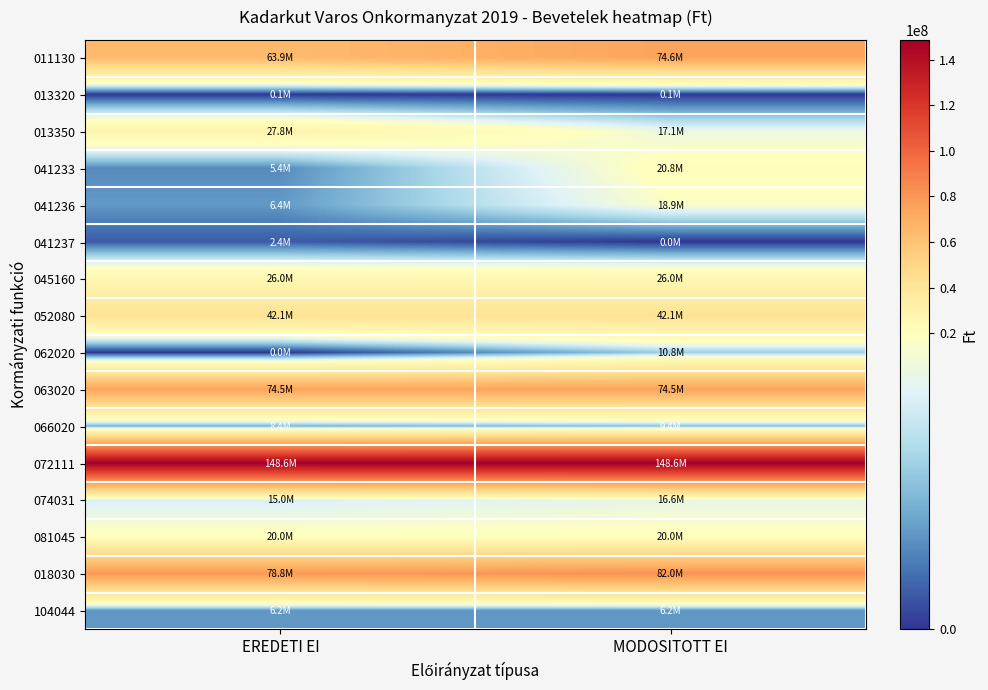

What is the maximum value shown in the chart?

148624197